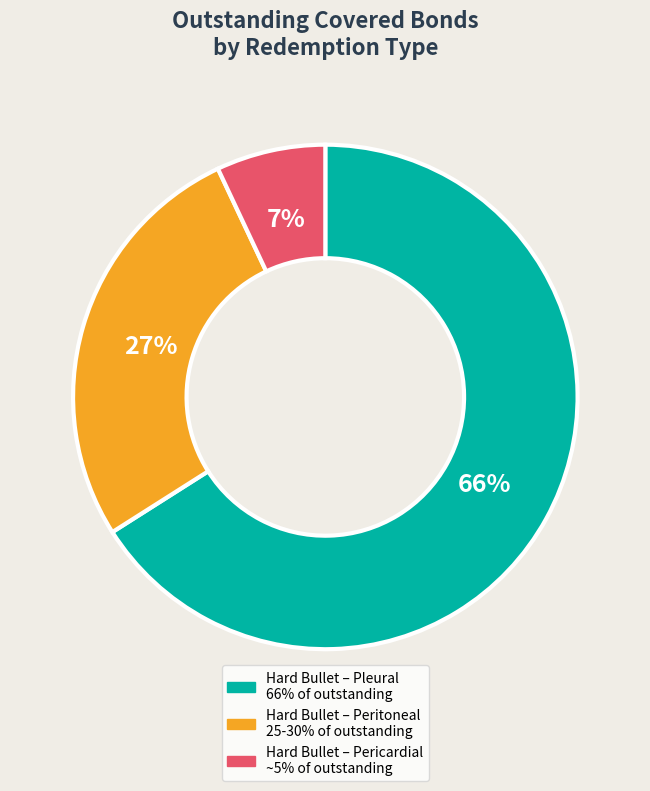

Is there any slice that represents more than half of the pie?

Yes